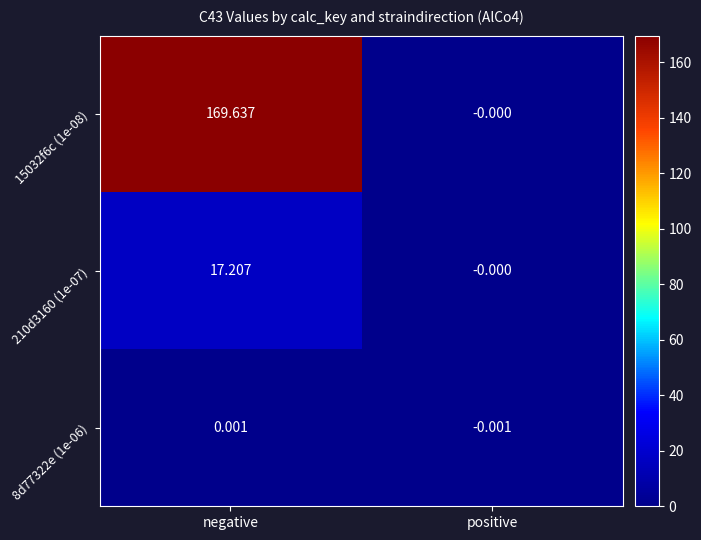

At how many categories does at least one series exceed 148?

1